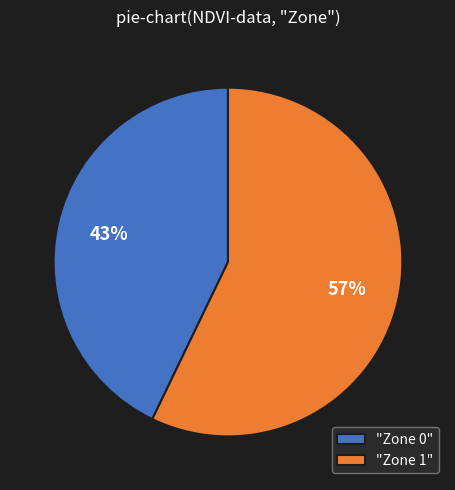

Does any single category account for the majority?

Yes